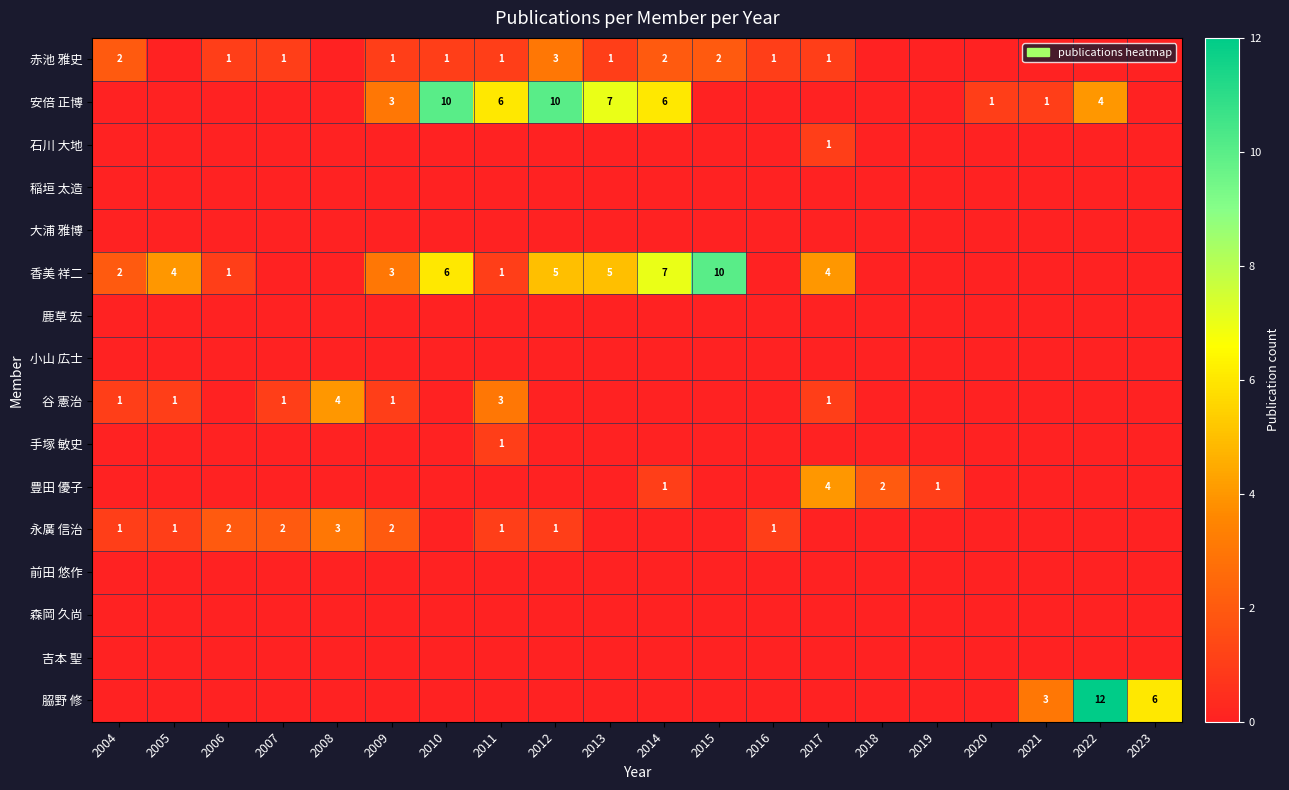

The 安倍 正博 series shows 7 at 2013. True or false?

True